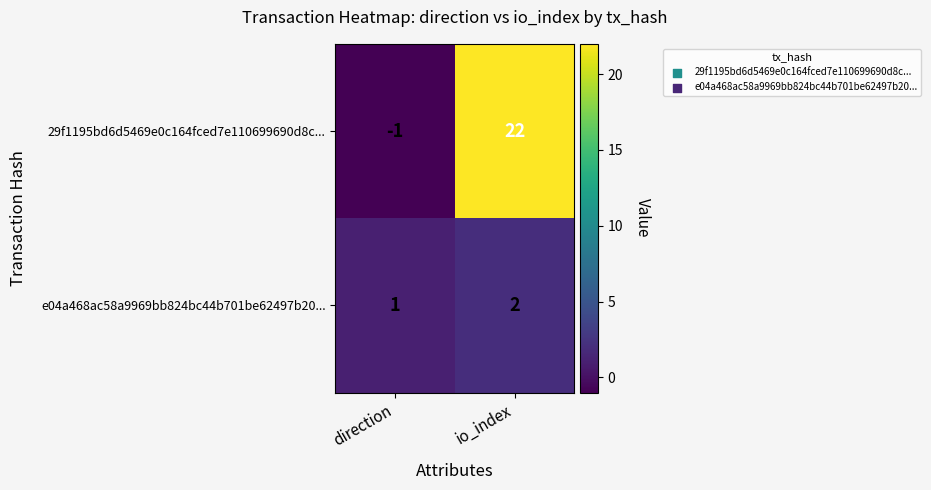

What is the total value across all series at io_index?

24